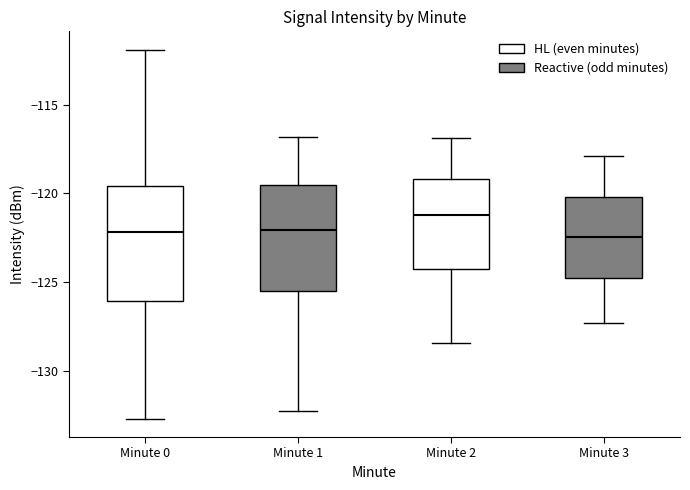

Which box is the tallest, from its lower edge to its upper edge?

Minute 0